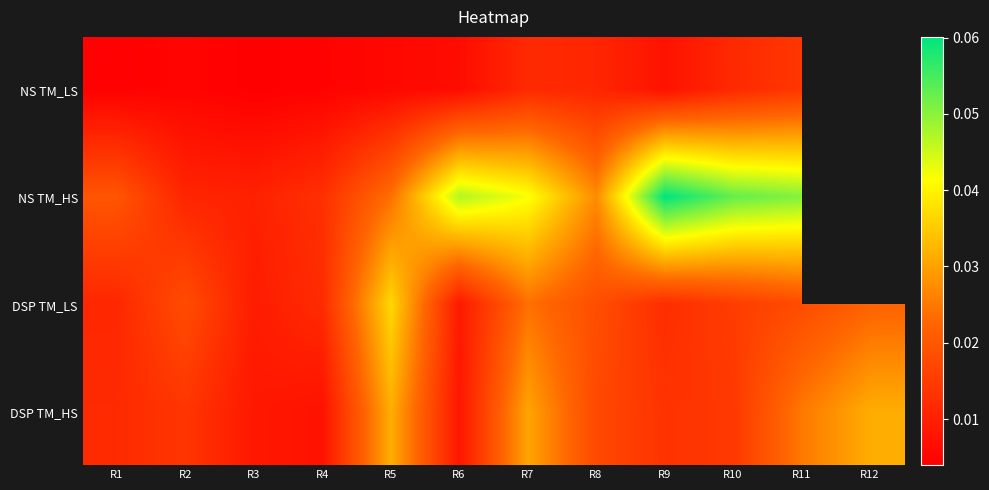

Is it true that DSP TM_LS equals 0.0 at R2?

False